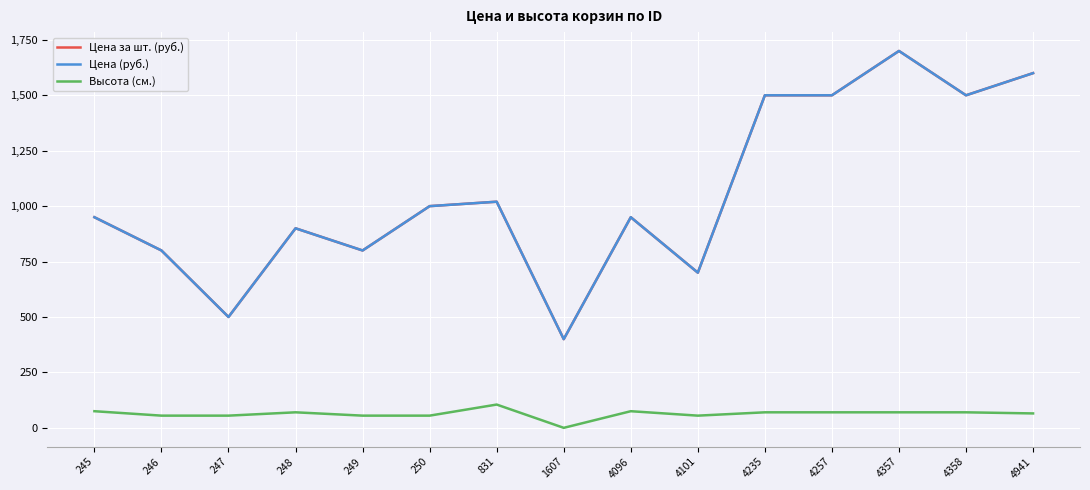

What is the maximum value shown in the chart?

1700